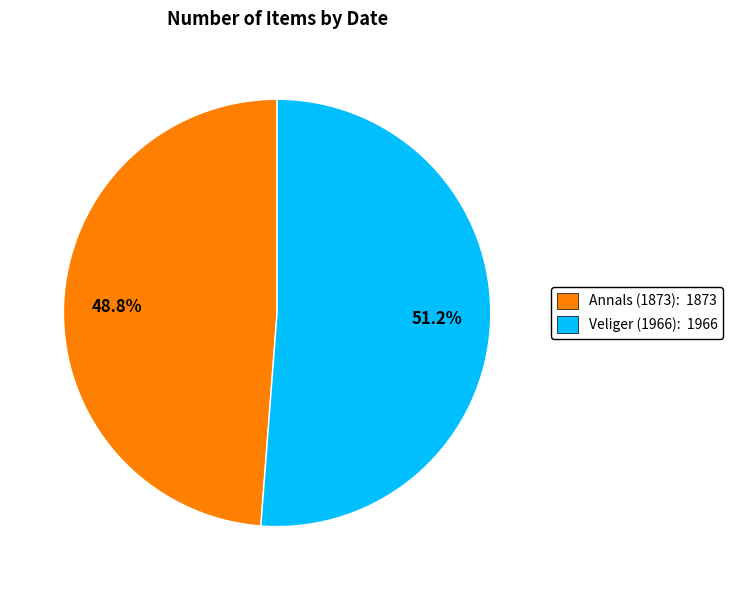

Approximately how many times larger is the value at Veliger (1966): 1966 compared to Annals (1873): 1873?

1.0